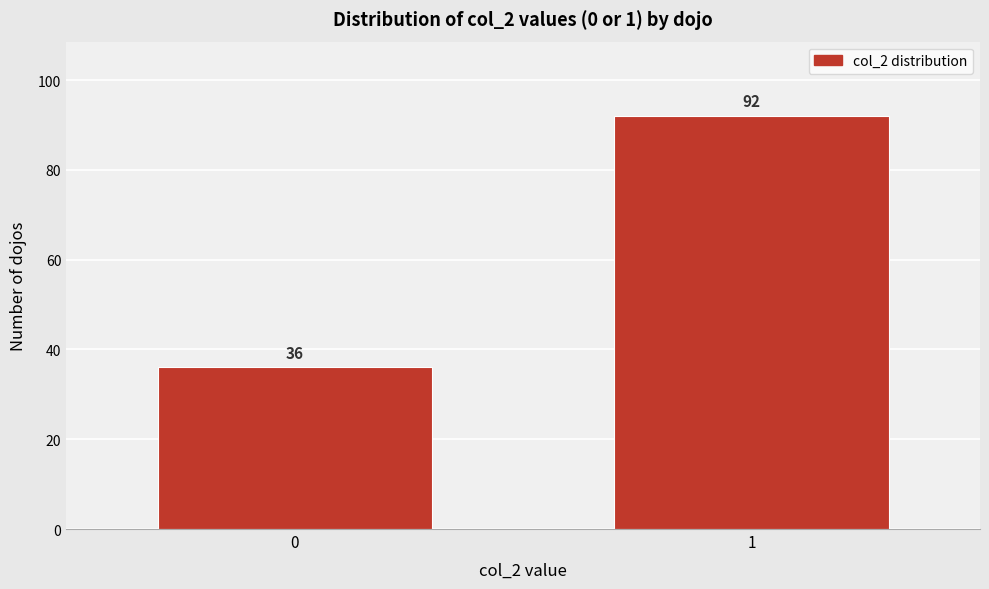

Reading right to left, what are all the values shown in this chart?

92	36